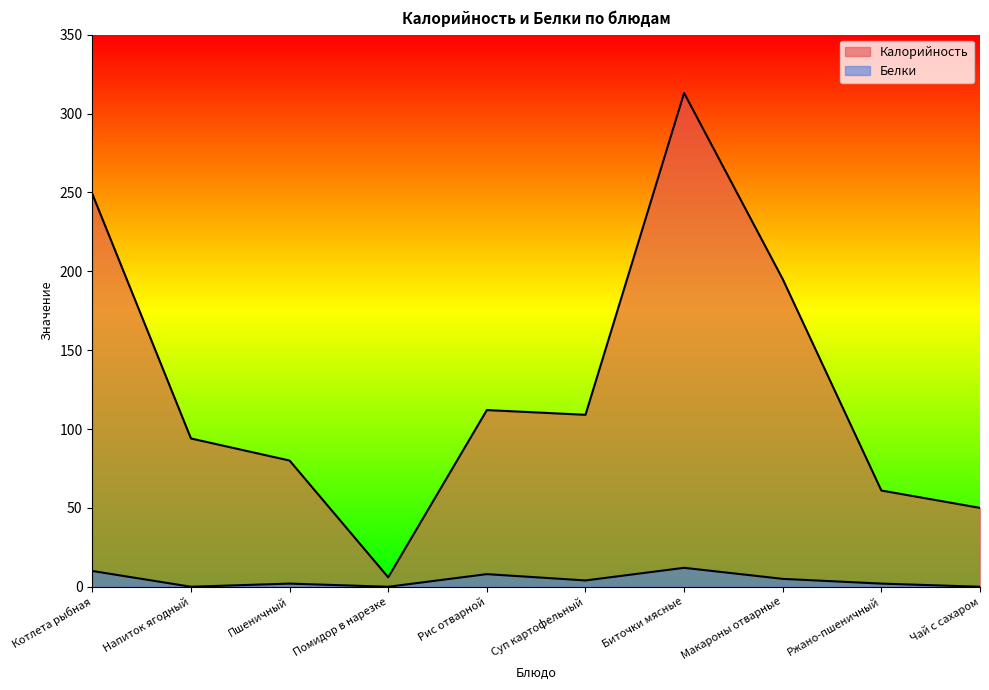

How many values in the Калорийность series exceed 109?

4